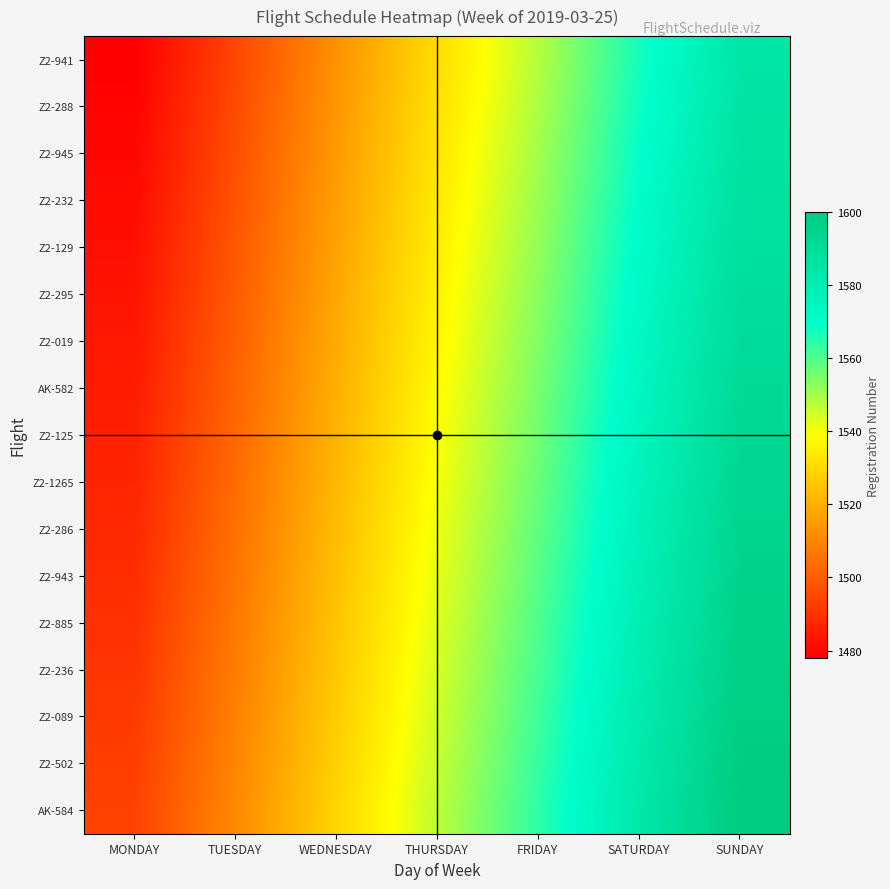

Which has a higher value, MONDAY or THURSDAY?

THURSDAY